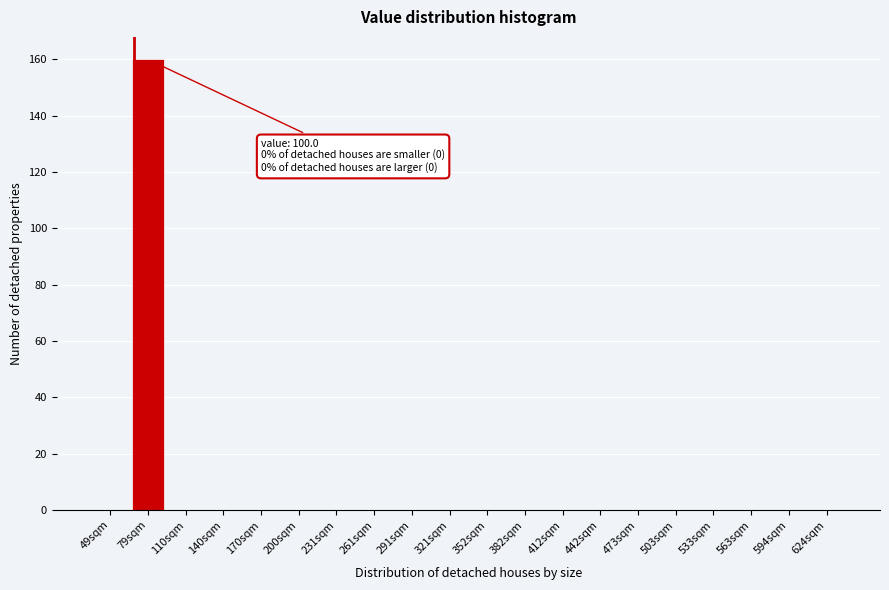

Reading right to left, what are all the values shown in this chart?

624sqm=0	594sqm=0	563sqm=0	533sqm=0	503sqm=0	473sqm=0	442sqm=0	412sqm=0	382sqm=0	352sqm=0	321sqm=0	291sqm=0	261sqm=0	231sqm=0	200sqm=0	170sqm=0	140sqm=0	110sqm=0	79sqm=160	49sqm=0